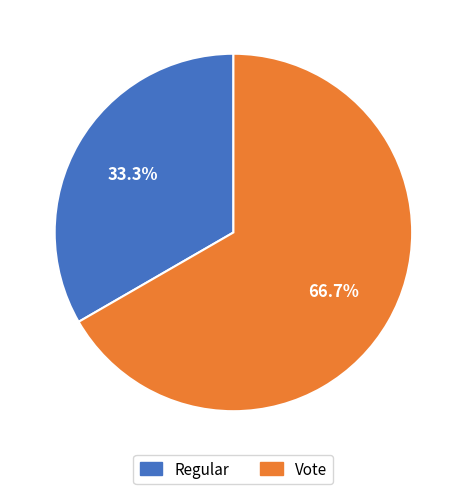

To the nearest percent, what is the combined percentage of Regular and Vote?

100%